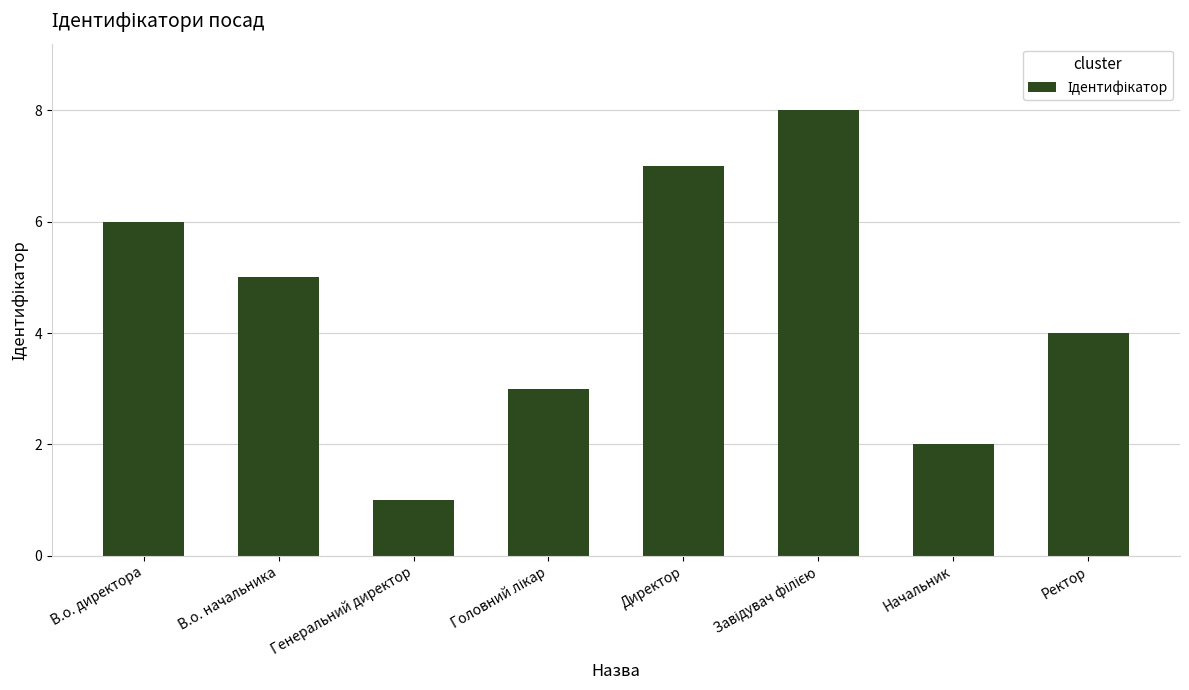

What is the difference between the maximum and minimum values?

7